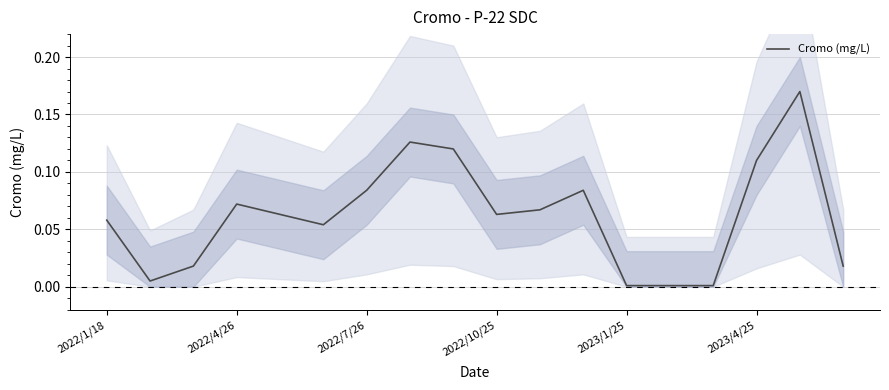

Count the number of data series in this chart.

1